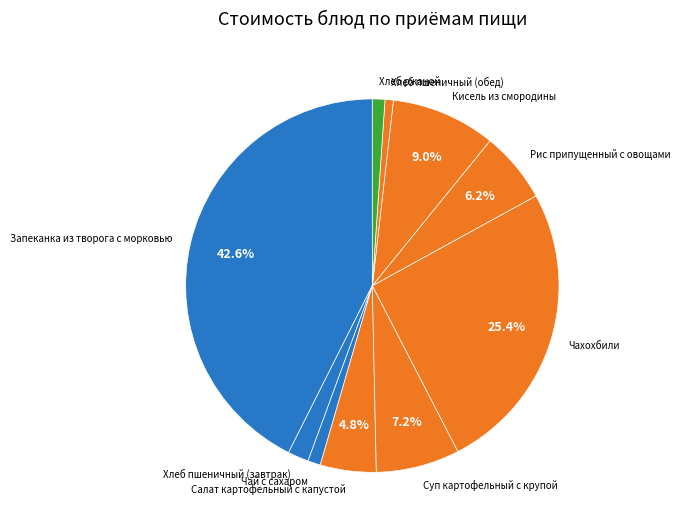

To the nearest percent, what portion does Суп картофельный с крупой represent?

7%